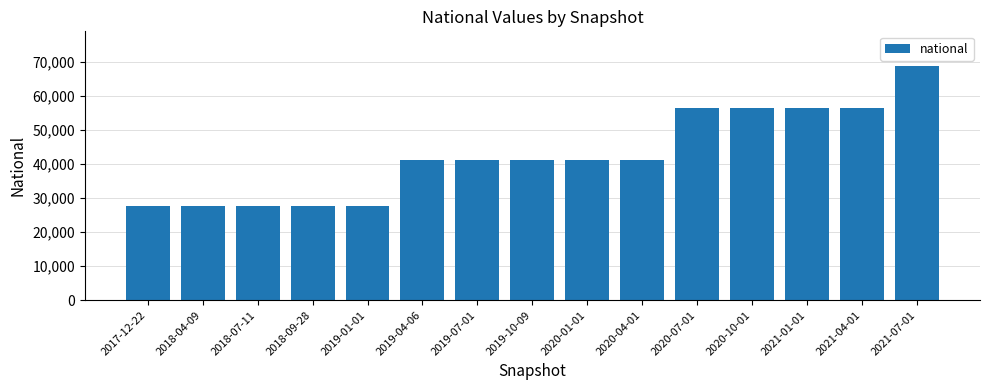

At which category does the chart reach its peak across all series?

2021-07-01